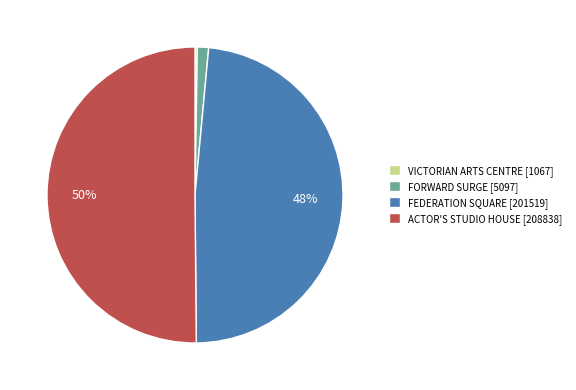

To the nearest percent, what is the difference between the ACTOR'S STUDIO HOUSE and FEDERATION SQUARE slice percentages?

2%